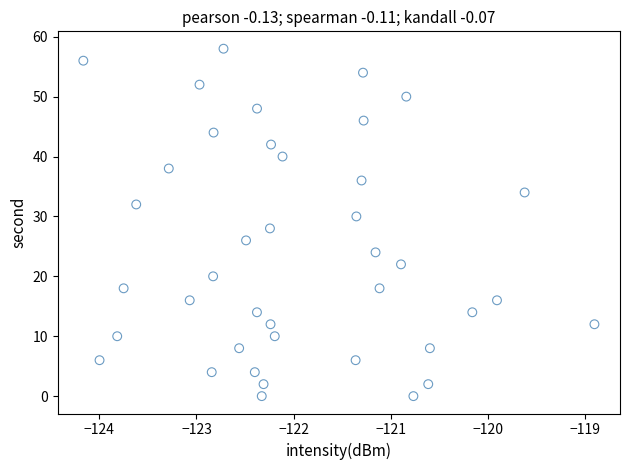

What is the range of Y values (max minus min)?

58